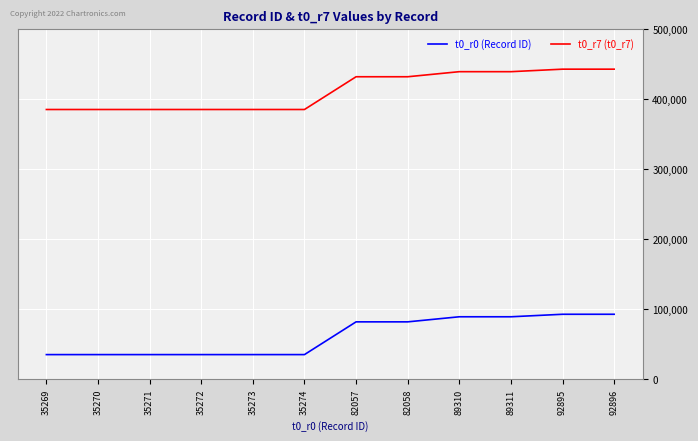

What is the difference between the maximum and minimum values in the t0_r7 (t0_r7) series?

57627